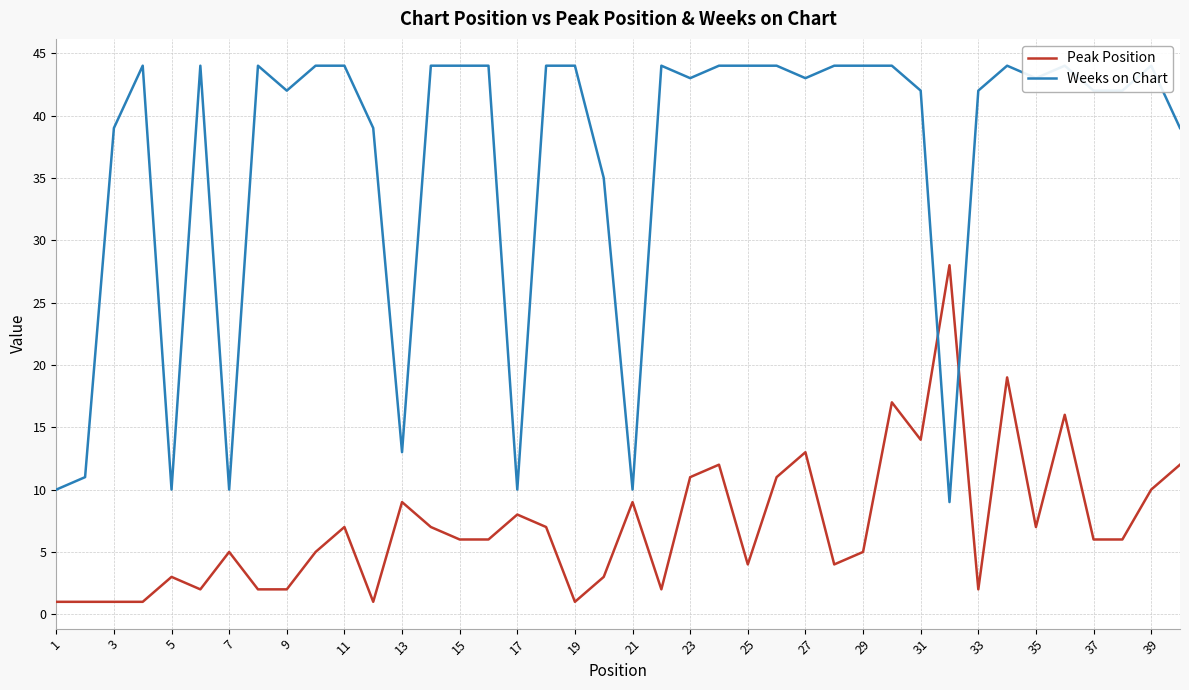

True or false: Peak Position has a value of 3 at 29.

False